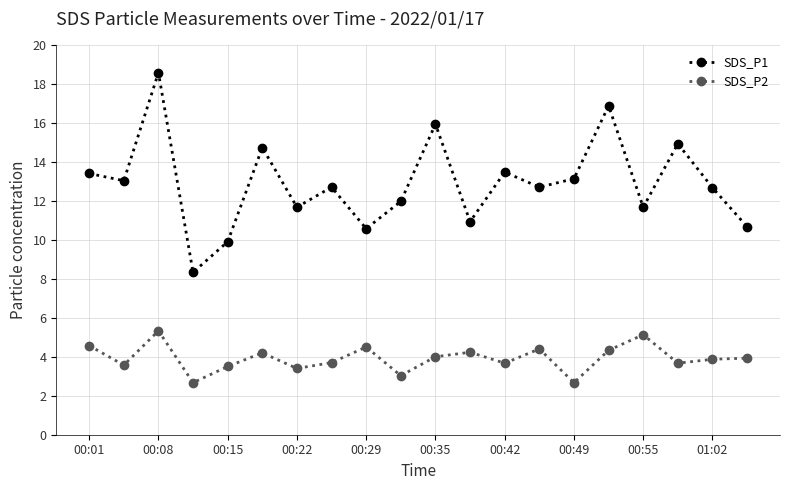

How many categories are shown in the chart?

20